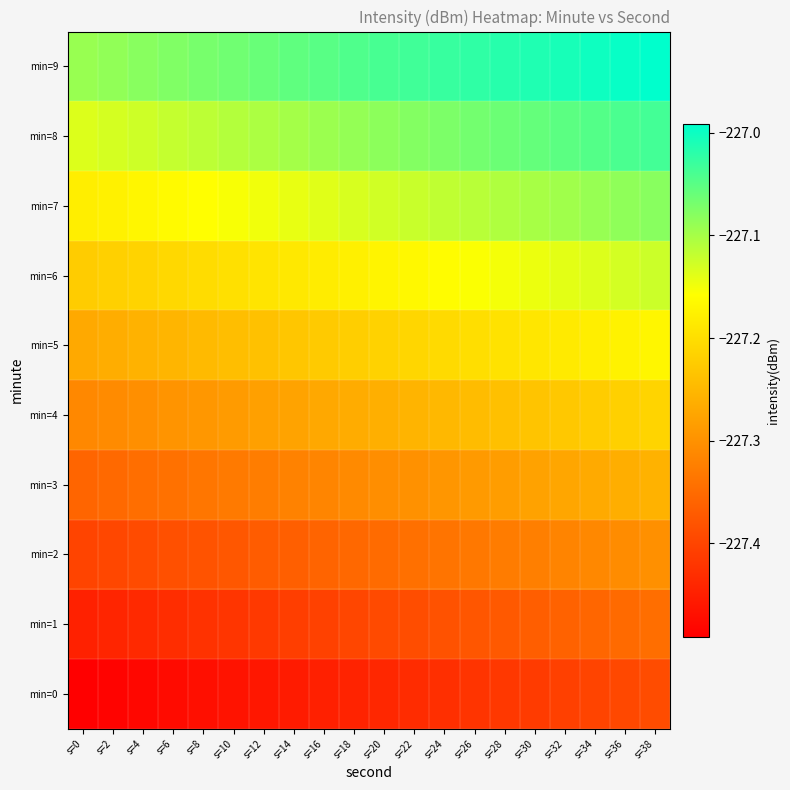

Reading right to left, list all the values displayed in this chart.

min=0: s=38=-227.4	s=36=-227.4	s=34=-227.4	s=32=-227.4	s=30=-227.4	s=28=-227.4	s=26=-227.4	s=24=-227.4	s=22=-227.4	s=20=-227.4	s=18=-227.4	s=16=-227.4	s=14=-227.5	s=12=-227.5	s=10=-227.5	s=8=-227.5	s=6=-227.5	s=4=-227.5	s=2=-227.5	s=0=-227.5
min=1: s=38=-227.3	s=36=-227.4	s=34=-227.4	s=32=-227.4	s=30=-227.4	s=28=-227.4	s=26=-227.4	s=24=-227.4	s=22=-227.4	s=20=-227.4	s=18=-227.4	s=16=-227.4	s=14=-227.4	s=12=-227.4	s=10=-227.4	s=8=-227.4	s=6=-227.4	s=4=-227.4	s=2=-227.4	s=0=-227.4
min=2: s=38=-227.3	s=36=-227.3	s=34=-227.3	s=32=-227.3	s=30=-227.3	s=28=-227.3	s=26=-227.3	s=24=-227.3	s=22=-227.3	s=20=-227.3	s=18=-227.4	s=16=-227.4	s=14=-227.4	s=12=-227.4	s=10=-227.4	s=8=-227.4	s=6=-227.4	s=4=-227.4	s=2=-227.4	s=0=-227.4
min=3: s=38=-227.3	s=36=-227.3	s=34=-227.3	s=32=-227.3	s=30=-227.3	s=28=-227.3	s=26=-227.3	s=24=-227.3	s=22=-227.3	s=20=-227.3	s=18=-227.3	s=16=-227.3	s=14=-227.3	s=12=-227.3	s=10=-227.3	s=8=-227.3	s=6=-227.3	s=4=-227.3	s=2=-227.4	s=0=-227.4
min=4: s=38=-227.2	s=36=-227.2	s=34=-227.2	s=32=-227.2	s=30=-227.2	s=28=-227.2	s=26=-227.2	s=24=-227.3	s=22=-227.3	s=20=-227.3	s=18=-227.3	s=16=-227.3	s=14=-227.3	s=12=-227.3	s=10=-227.3	s=8=-227.3	s=6=-227.3	s=4=-227.3	s=2=-227.3	s=0=-227.3
min=5: s=38=-227.2	s=36=-227.2	s=34=-227.2	s=32=-227.2	s=30=-227.2	s=28=-227.2	s=26=-227.2	s=24=-227.2	s=22=-227.2	s=20=-227.2	s=18=-227.2	s=16=-227.2	s=14=-227.2	s=12=-227.2	s=10=-227.2	s=8=-227.2	s=6=-227.3	s=4=-227.3	s=2=-227.3	s=0=-227.3
min=6: s=38=-227.1	s=36=-227.1	s=34=-227.1	s=32=-227.1	s=30=-227.1	s=28=-227.2	s=26=-227.2	s=24=-227.2	s=22=-227.2	s=20=-227.2	s=18=-227.2	s=16=-227.2	s=14=-227.2	s=12=-227.2	s=10=-227.2	s=8=-227.2	s=6=-227.2	s=4=-227.2	s=2=-227.2	s=0=-227.2
min=7: s=38=-227.1	s=36=-227.1	s=34=-227.1	s=32=-227.1	s=30=-227.1	s=28=-227.1	s=26=-227.1	s=24=-227.1	s=22=-227.1	s=20=-227.1	s=18=-227.1	s=16=-227.1	s=14=-227.1	s=12=-227.1	s=10=-227.2	s=8=-227.2	s=6=-227.2	s=4=-227.2	s=2=-227.2	s=0=-227.2
min=8: s=38=-227.0	s=36=-227.0	s=34=-227.0	s=32=-227.1	s=30=-227.1	s=28=-227.1	s=26=-227.1	s=24=-227.1	s=22=-227.1	s=20=-227.1	s=18=-227.1	s=16=-227.1	s=14=-227.1	s=12=-227.1	s=10=-227.1	s=8=-227.1	s=6=-227.1	s=4=-227.1	s=2=-227.1	s=0=-227.1
min=9: s=38=-227.0	s=36=-227.0	s=34=-227.0	s=32=-227.0	s=30=-227.0	s=28=-227.0	s=26=-227.0	s=24=-227.0	s=22=-227.0	s=20=-227.0	s=18=-227.0	s=16=-227.0	s=14=-227.1	s=12=-227.1	s=10=-227.1	s=8=-227.1	s=6=-227.1	s=4=-227.1	s=2=-227.1	s=0=-227.1